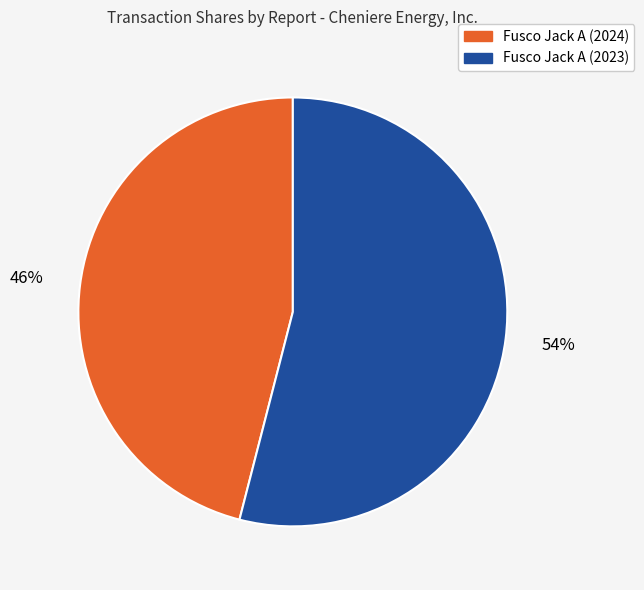

What percentage is the Fusco Jack A (2024) slice, to the nearest percent?

46%